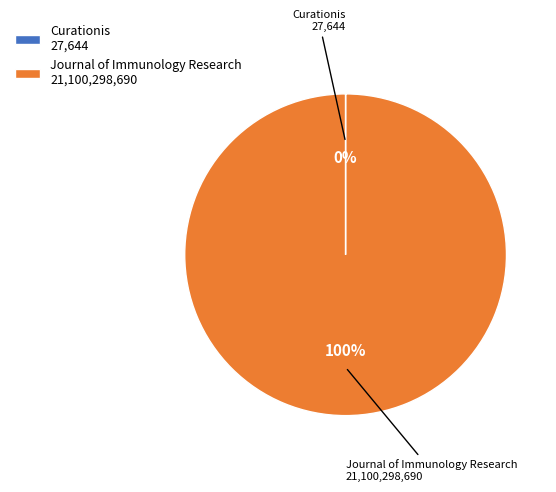

Does Journal of Immunology Research 21,100,298,690 account for over 50% of the chart?

Yes